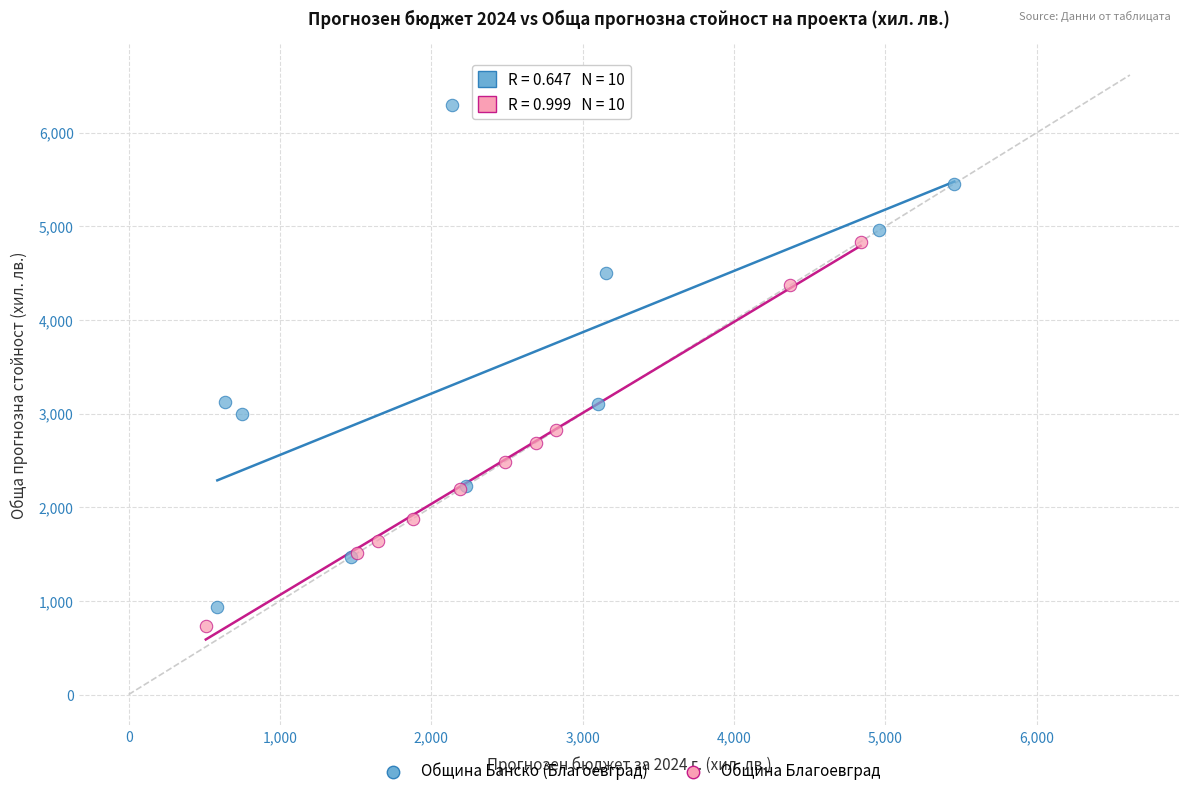

Which series has the widest spread of Y values?

Община Банско (Благоевград)